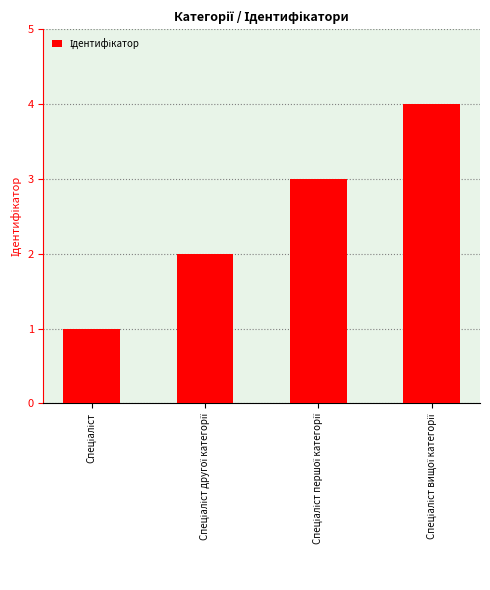

What is the maximum value shown in the chart?

4